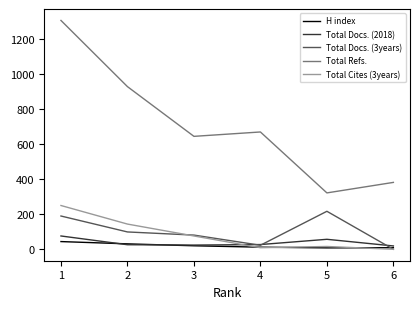

True or false: Total Cites (3years) has more than 1 interior local peaks.

False